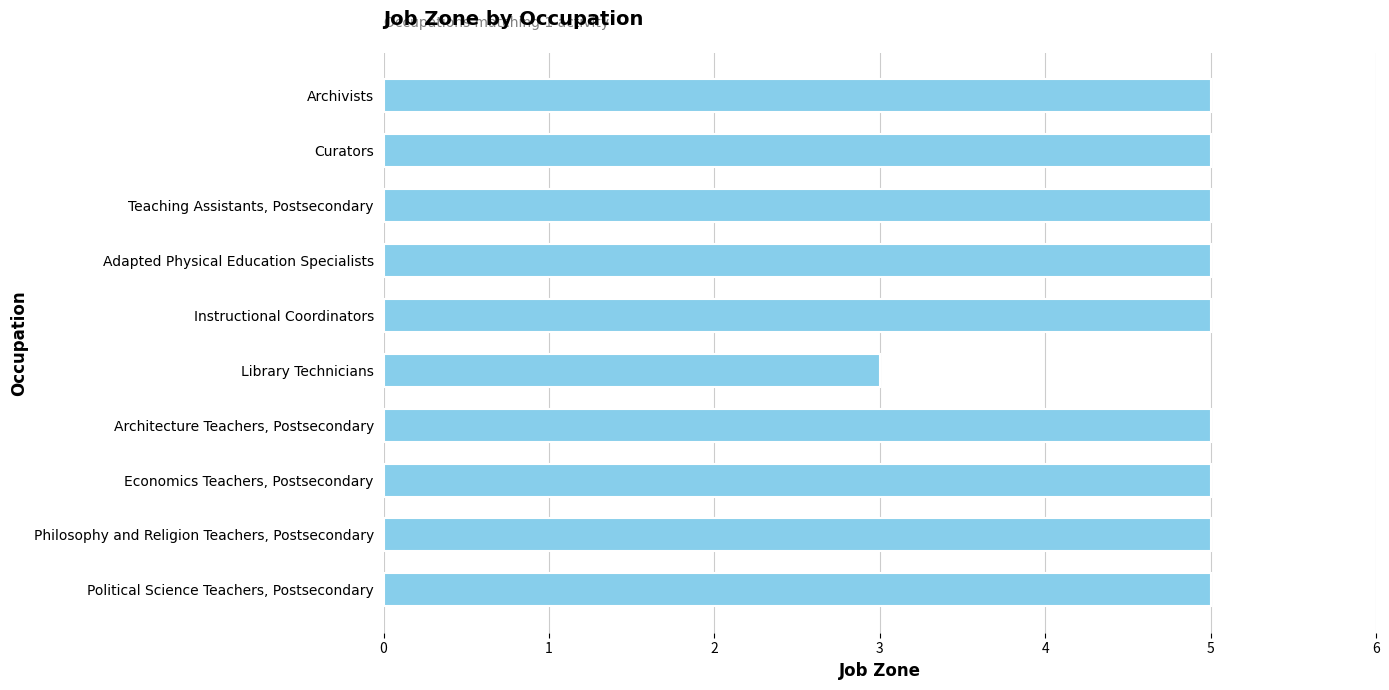

What is the label of the 6th bar from the bottom?

Instructional Coordinators